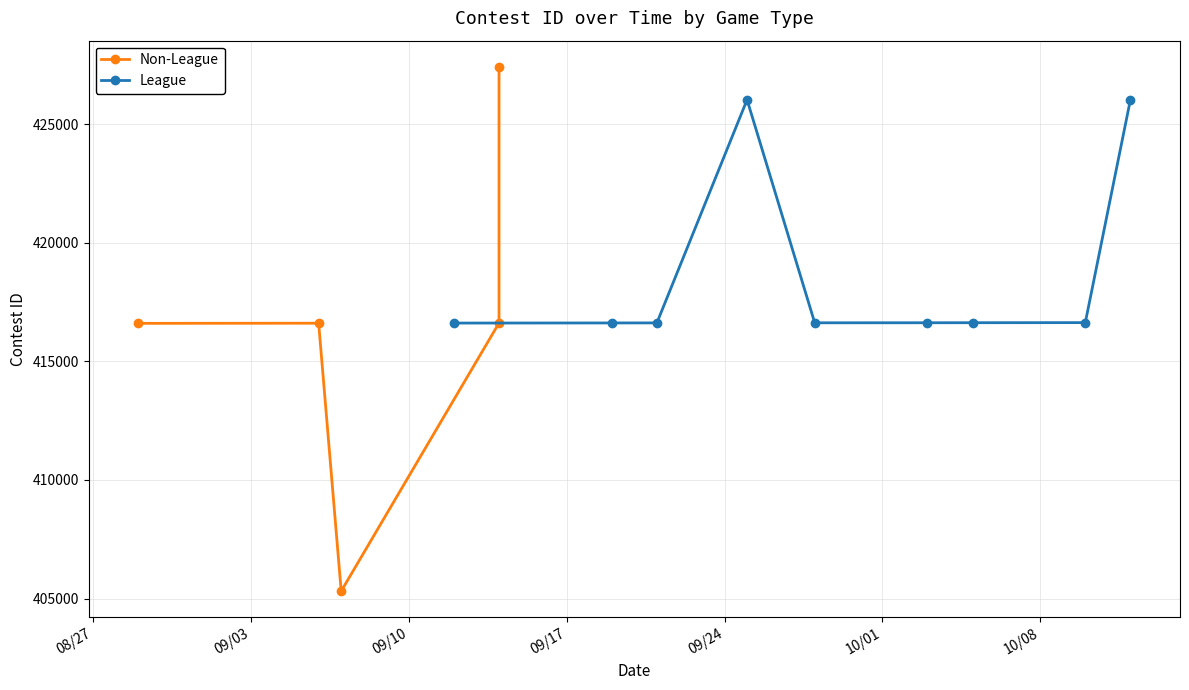

List the labels in order of value, largest first.

9/14/23, 9/25/23, 10/12/23, 10/10/23, 10/5/23, 10/3/23, 9/28/23, 9/21/23, 9/19/23, 9/14/23, 9/12/23, 9/6/23, 8/29/23, 9/7/23